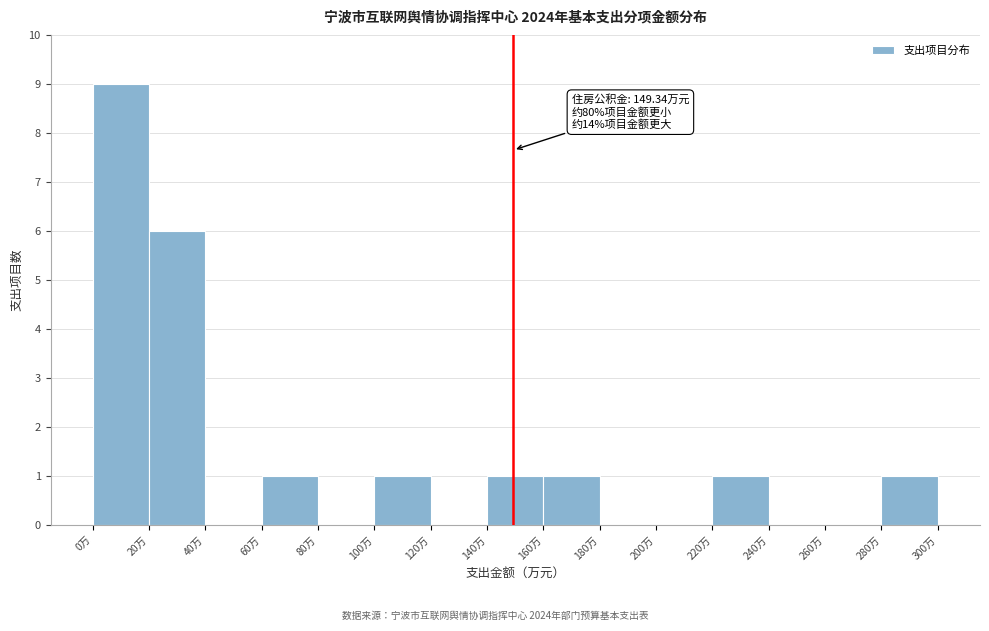

Over which range of the x-axis is the bar tallest?

0 to 20